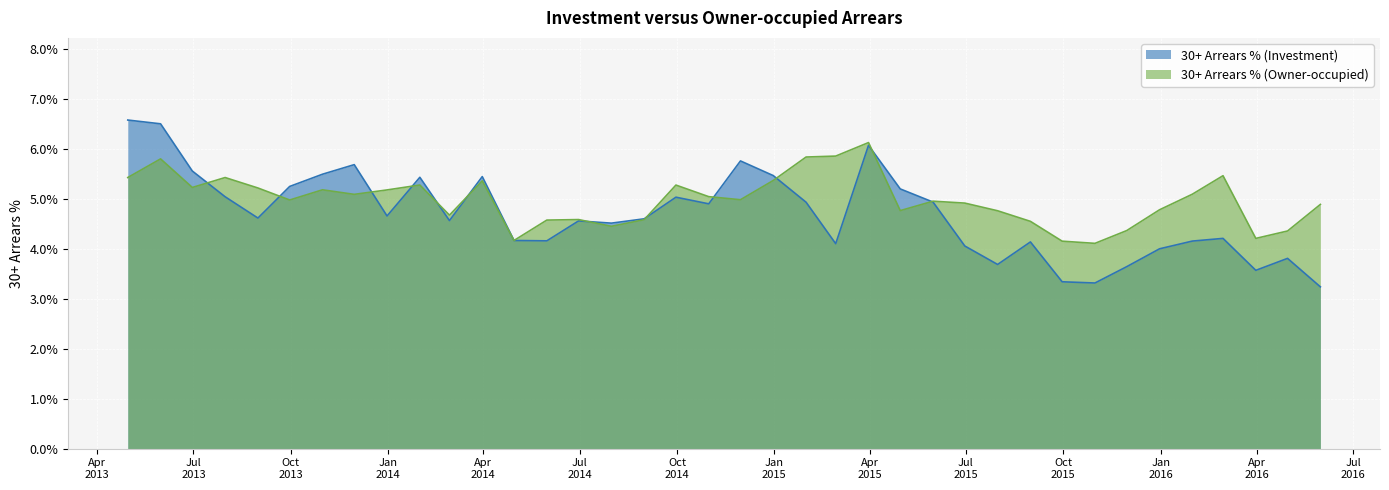

Rank the series by their average value, from highest to lowest.

30+ Arrears % (Owner-occupied), 30+ Arrears % (Investment)